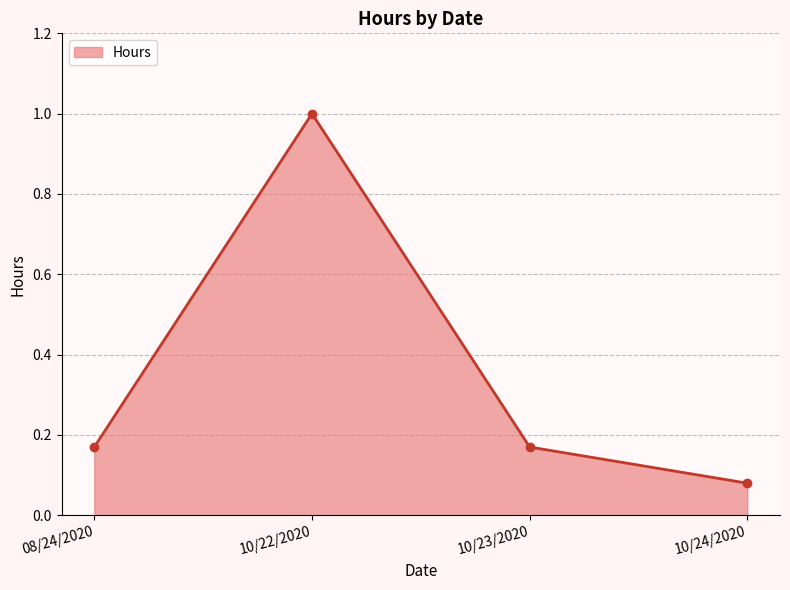

The chart shows a value of 1.0 at 10/22/2020. True or false?

True